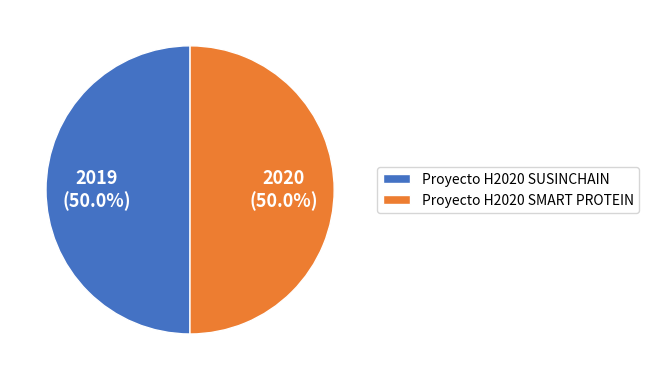

How many segments does this pie chart have?

2